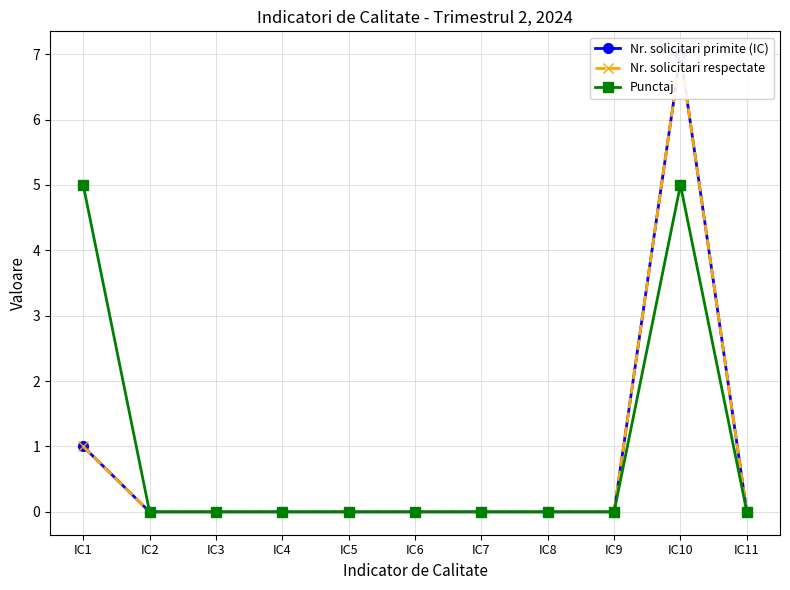

How many lines are shown in the chart?

3